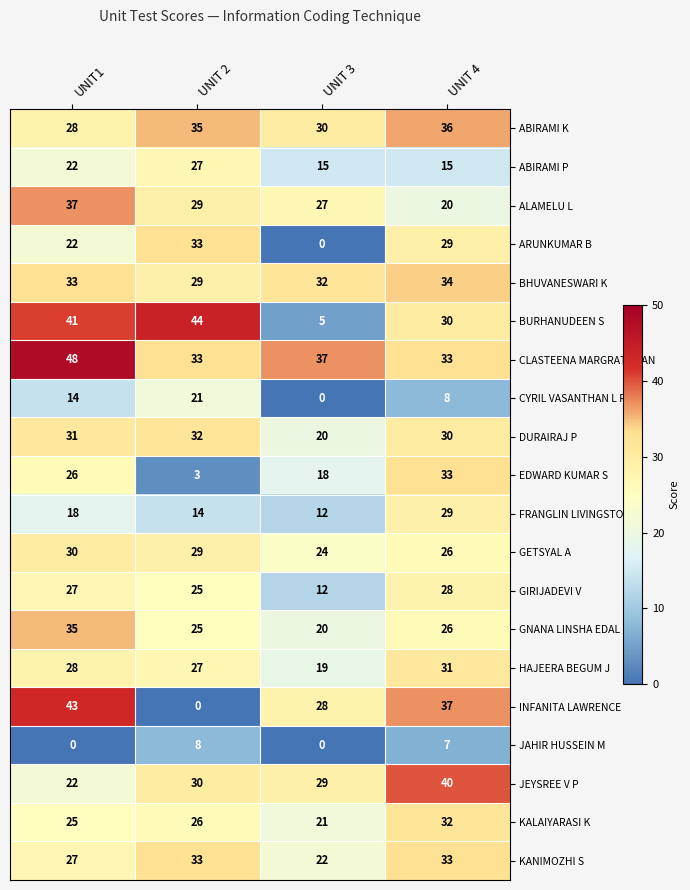

The value of ARUNKUMAR B at UNIT 3 is 0. True or false?

True